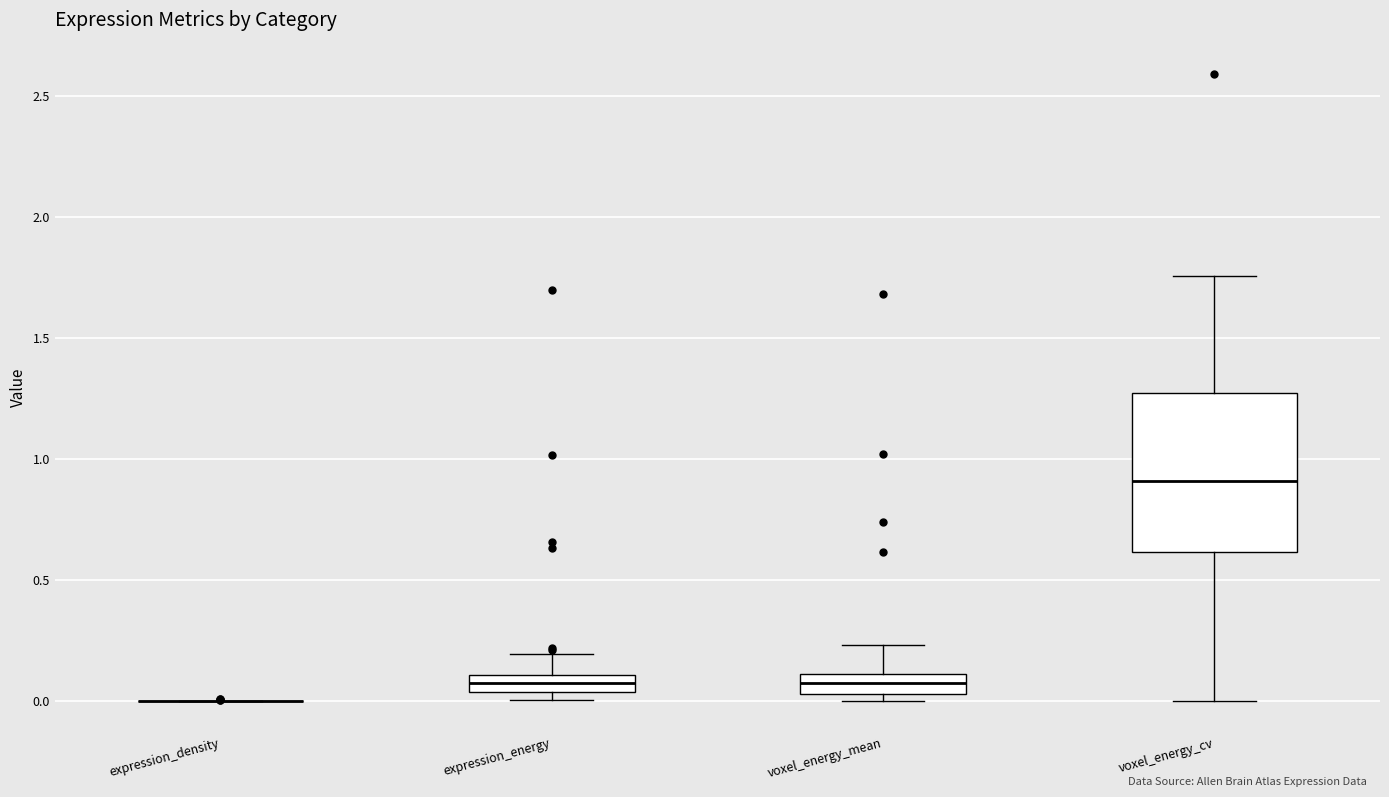

Where does the upper whisker of the box for expression_energy end on the y-axis? The values are not printed on the chart, so give them approximately, as read against the axis.

0.20